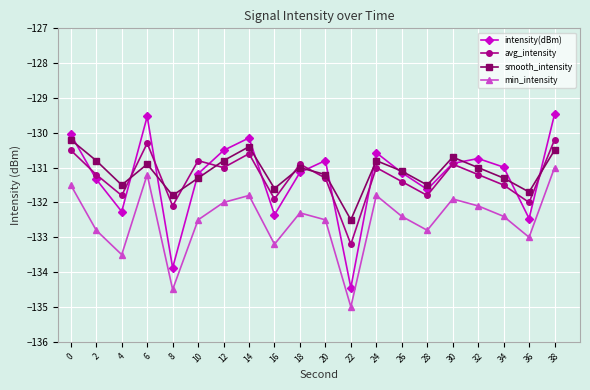

Is it true that smooth_intensity equals -49.2 at 2?

False